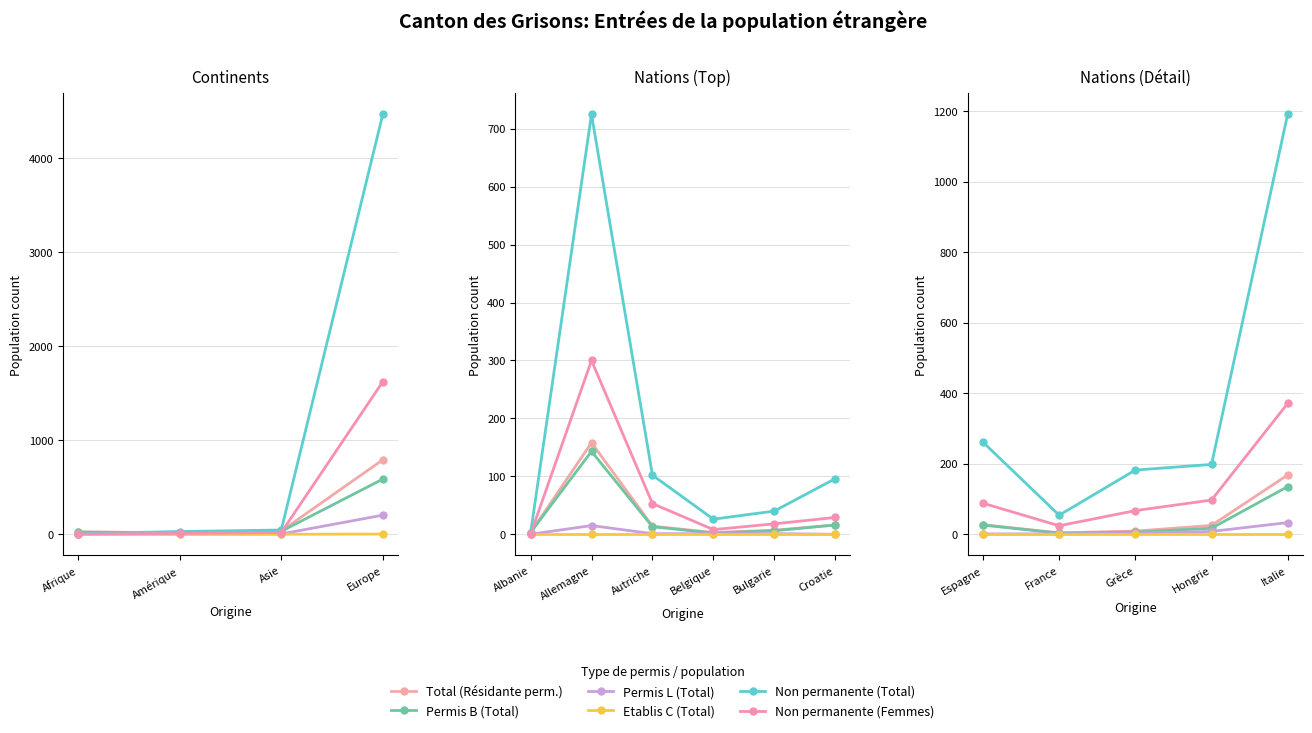

What are all the series names shown in the legend?

Total (Résidante perm.), Permis B (Total), Permis L (Total), Etablis C (Total), Non permanente (Total), Non permanente (Femmes)